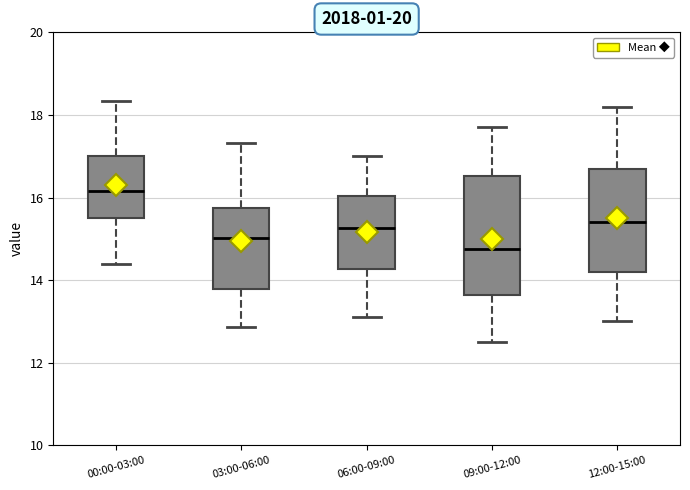

Reading left to right, transcribe this box plot: for each box, give where its median line is, the range the box spans, and where its two whiskers end, as read against the y-axis. The values are not printed on the chart, so give them approximately, as read against the axis.

00:00-03:00: median 16.2, box 15.4 to 17.0, whiskers 14.4 to 18.4
03:00-06:00: median 15.0, box 13.8 to 15.8, whiskers 12.8 to 17.4
06:00-09:00: median 15.2, box 14.2 to 16.0, whiskers 13.2 to 17.0
09:00-12:00: median 14.8, box 13.6 to 16.6, whiskers 12.6 to 17.8
12:00-15:00: median 15.4, box 14.2 to 16.8, whiskers 13.0 to 18.2